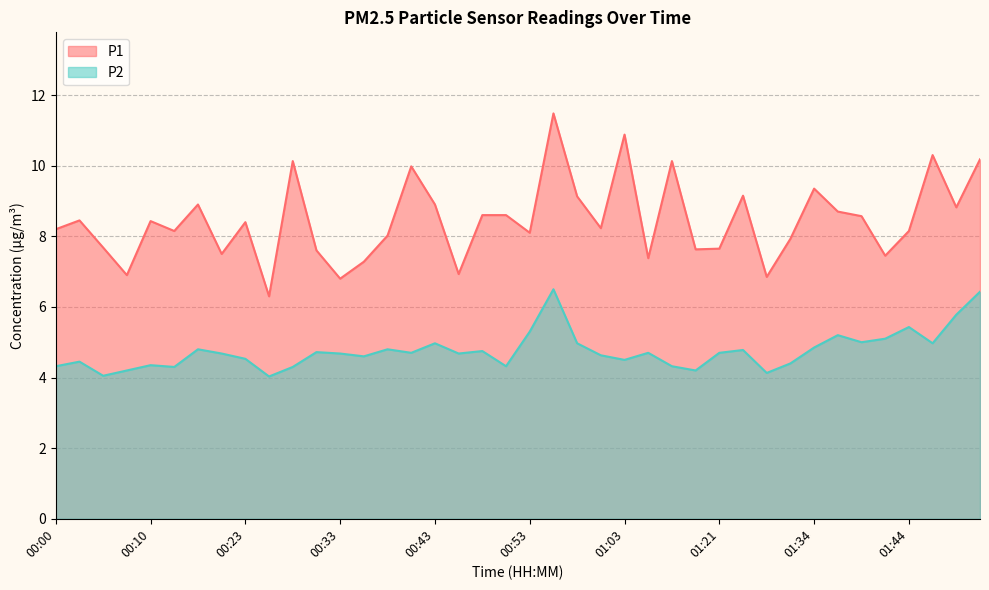

Between 01:41 and 01:44, which series saw the biggest shift?

P1